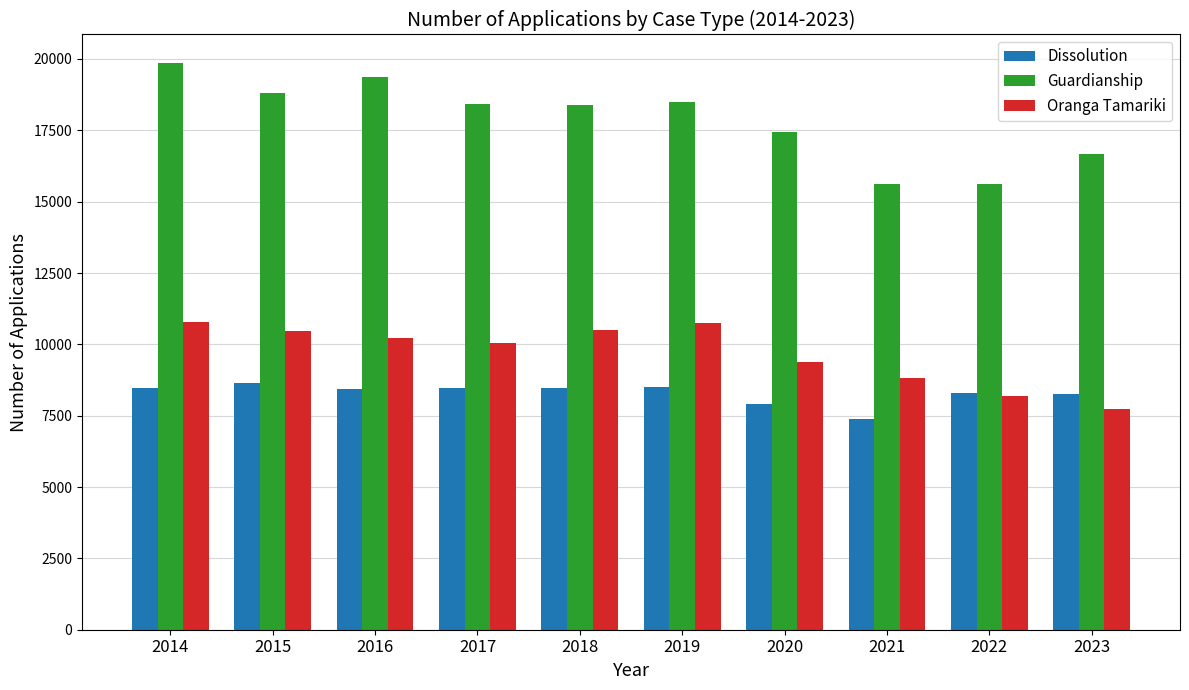

What is the average value of the Oranga Tamariki series?

9692